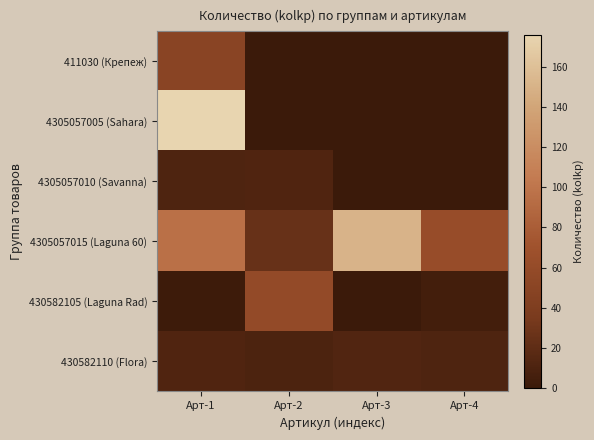

Which series changed the most between Арт-2 and Арт-3?

4305057015 (Laguna 60)